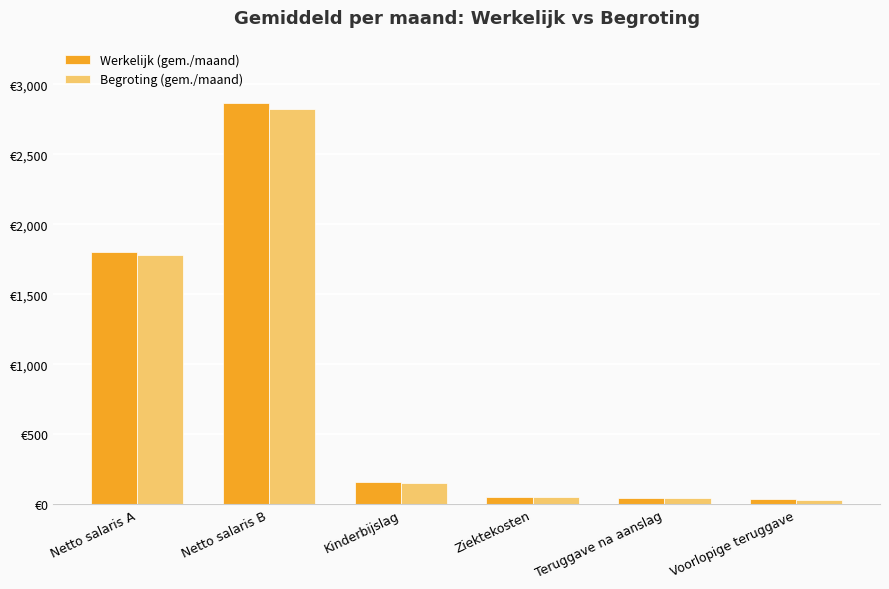

At which category is the sum across all series the highest?

Netto salaris B